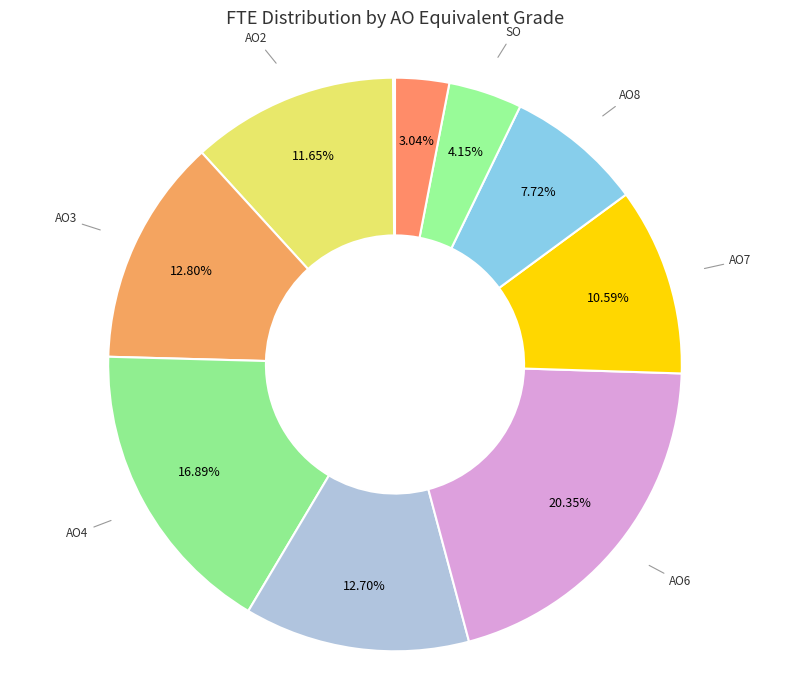

Combined, do SO and AO5 account for over 50%?

No